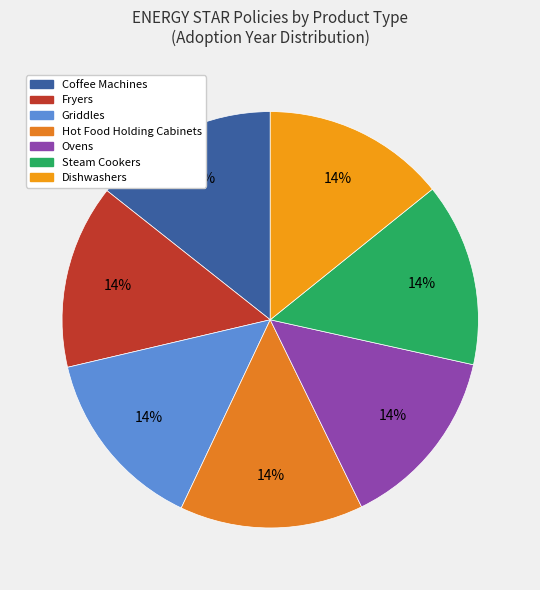

True or false: Dishwashers accounts for 14% of the total.

True